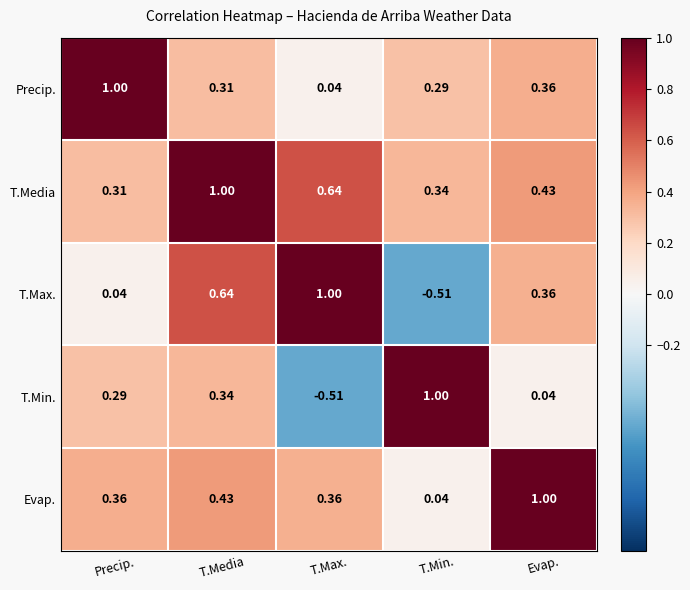

Where is T.Media nearest to the value 0?

Precip.